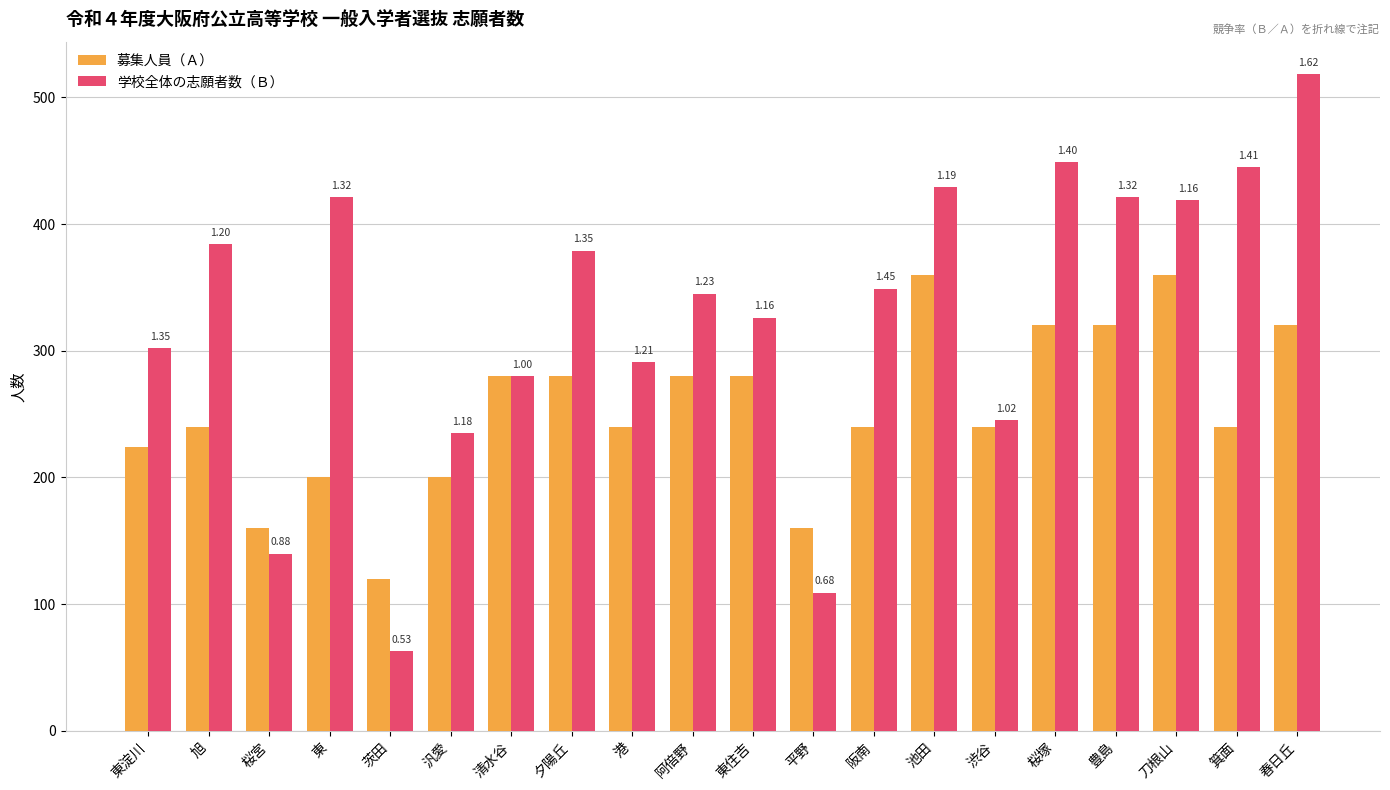

How many groups of bars are there?

20